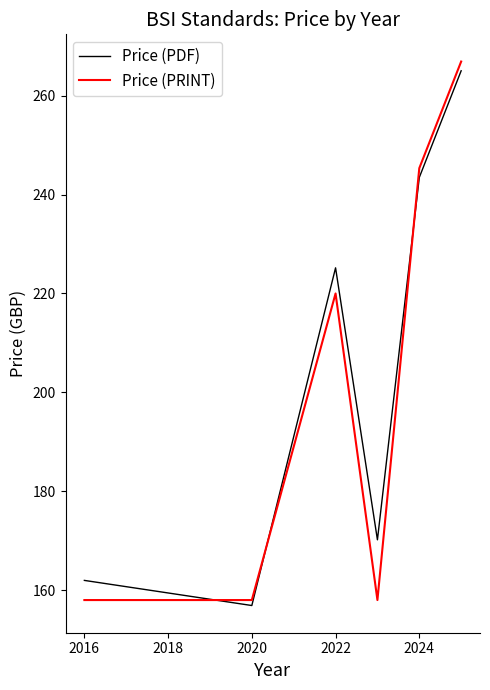

How many intersections are there between Price (PRINT) and Price (PDF)?

3